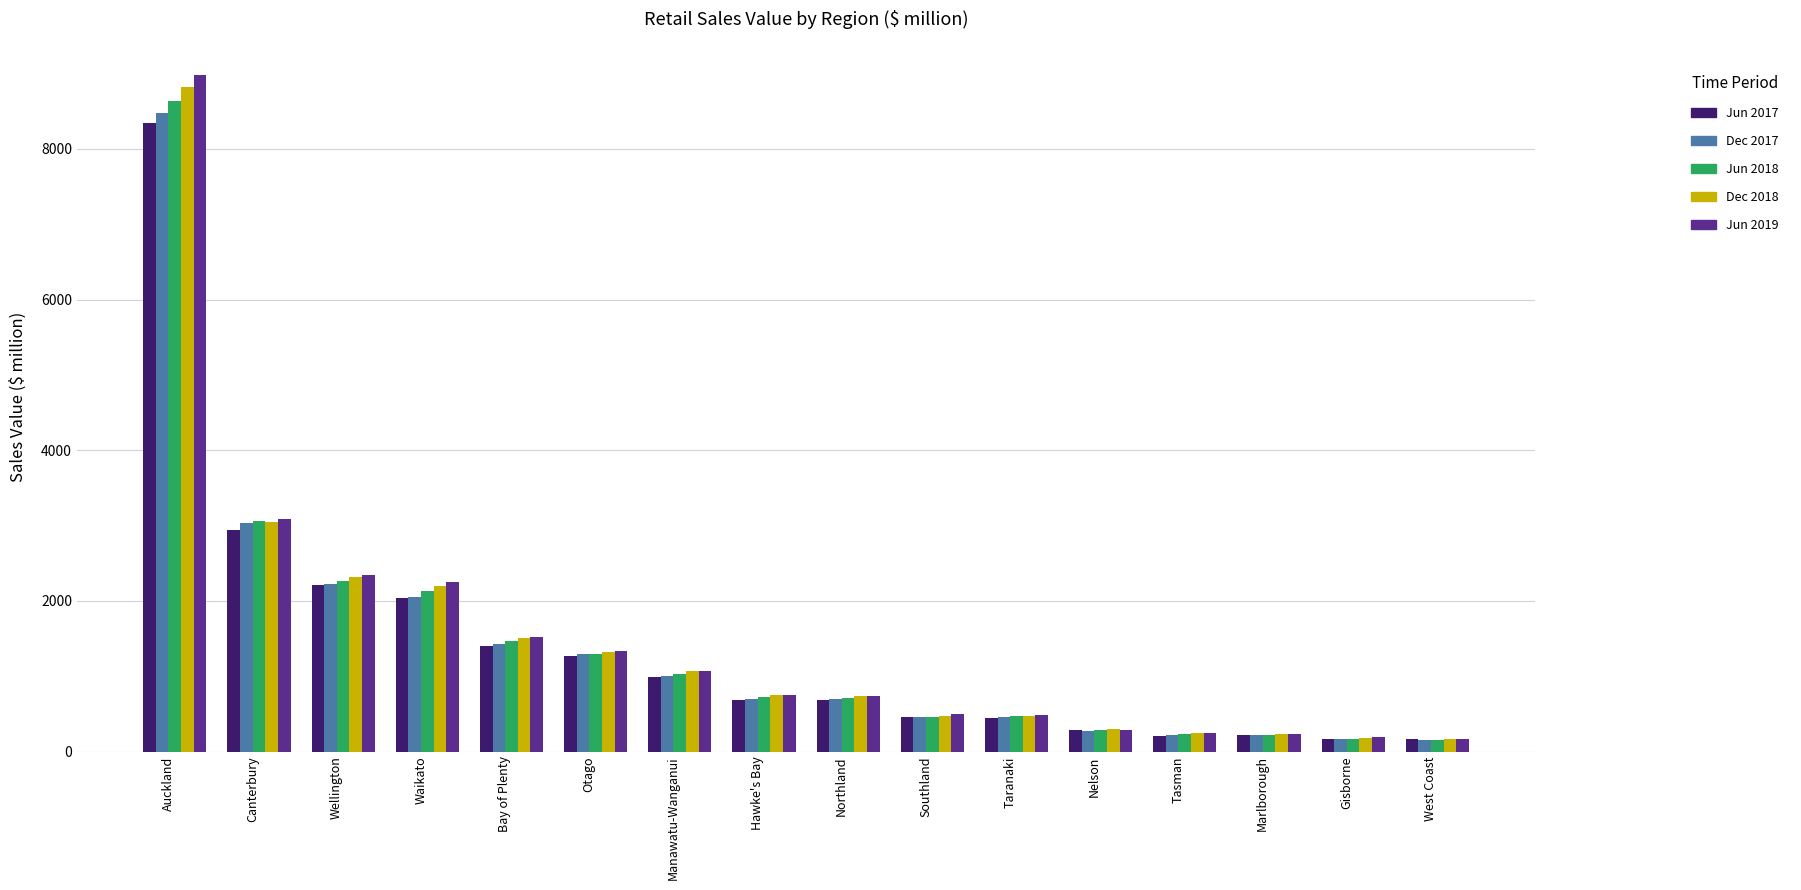

What is the average value of the Dec 2018 series?

1487.9